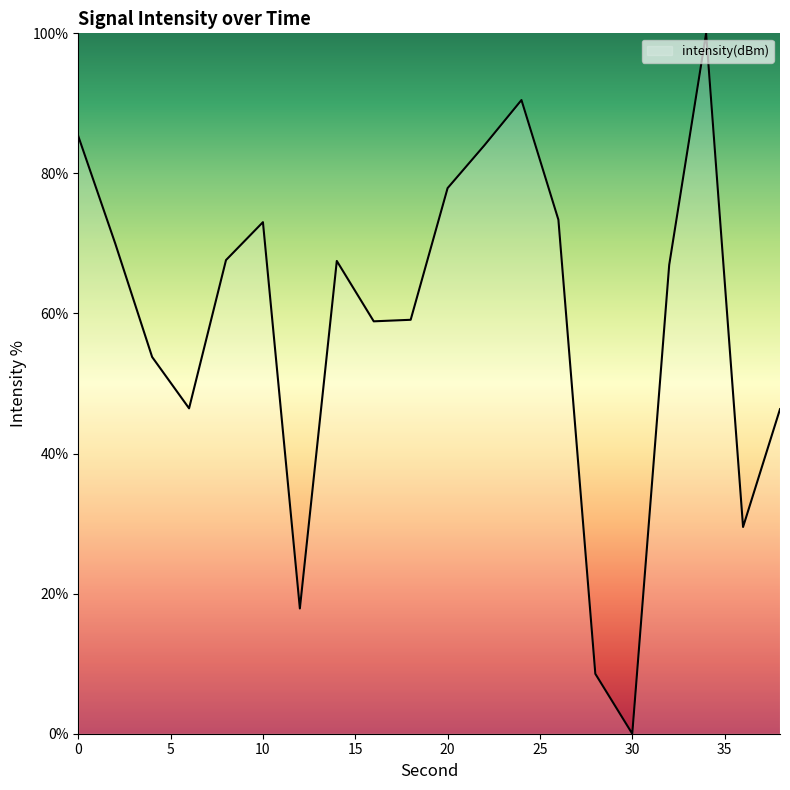

What is the greatest value displayed?

100.0